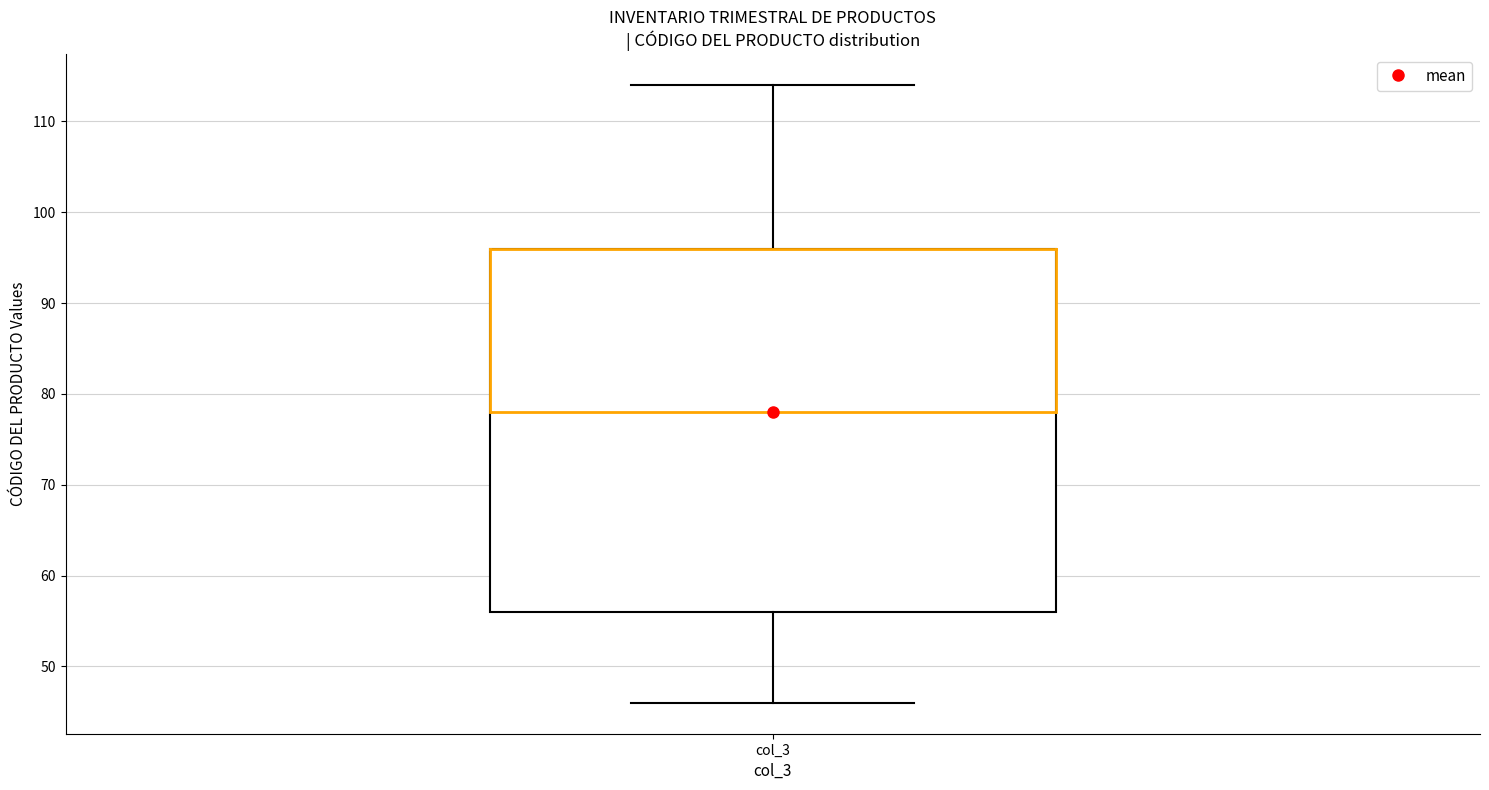

Read this box plot against the y-axis: the position of the median line, the range covered by the box, and the ends of both whiskers. The values are not printed on the chart, so give them approximately, as read against the axis.

median 78, box 56 to 96, whiskers 46 to 114